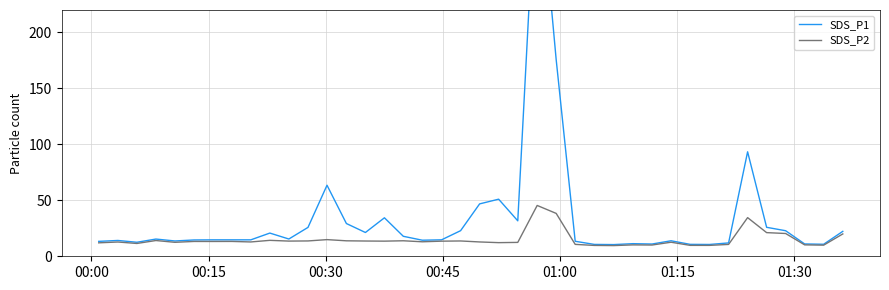

Rank the series by their average value, from lowest to highest.

SDS_P2, SDS_P1